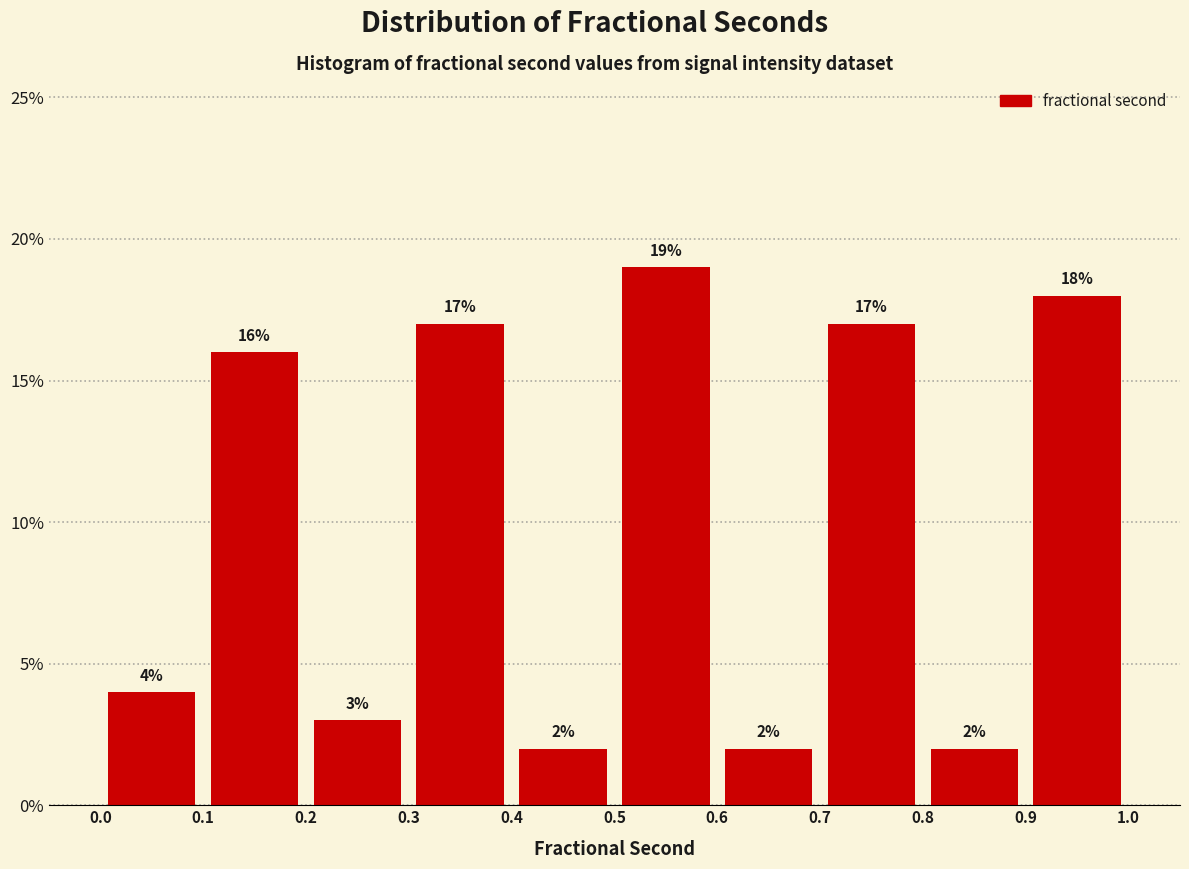

How tall is the bar that spans 0.9 to 1.0 on the x-axis?

18